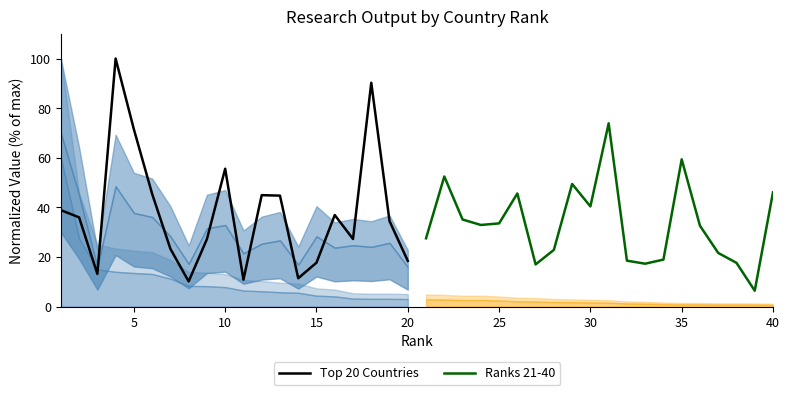

What is the minimum value for Ranks 21-40?

6.4